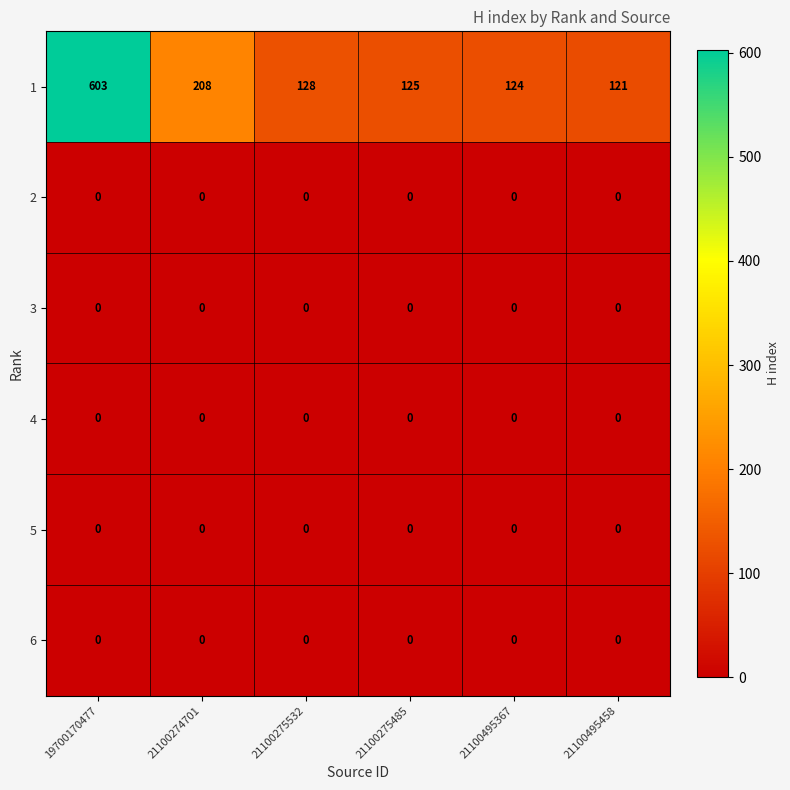

Which category has the highest value in the 1 series?

19700170477